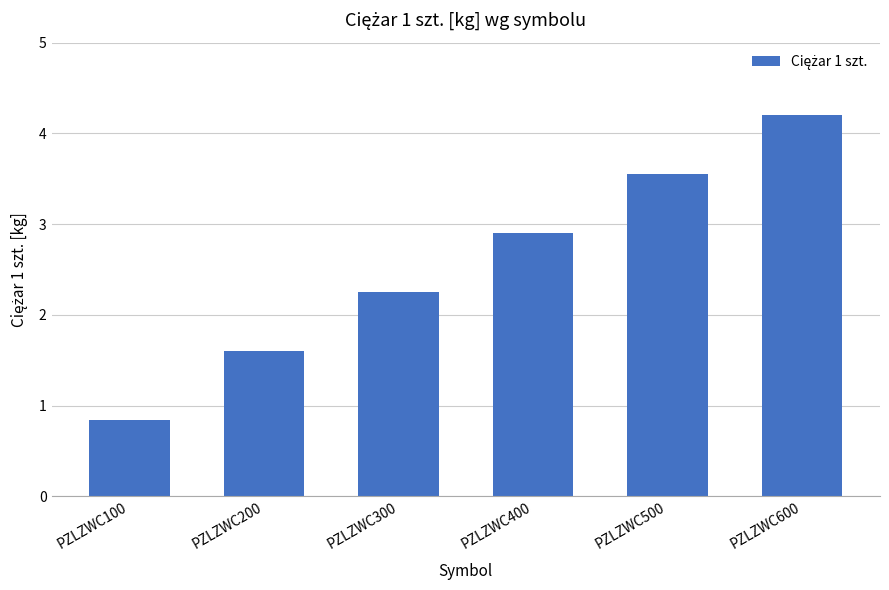

Where does the data first go above 2?

PZLZWC300